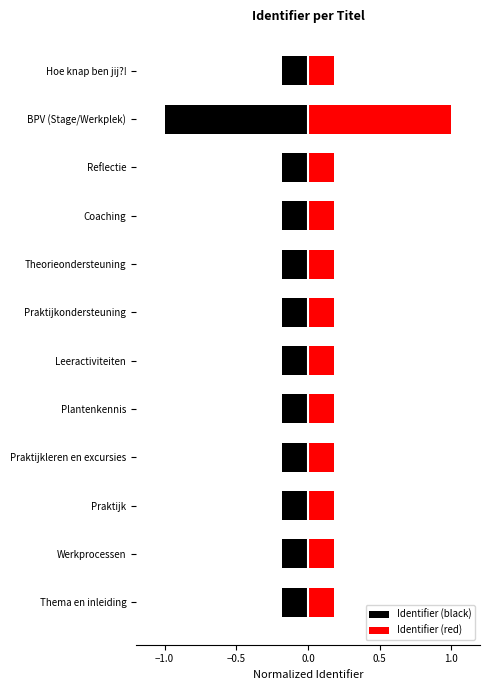

Is the value of Identifier (red) at Reflectie greater than the value of Identifier (black) at BPV (Stage/Werkplek)?

Yes